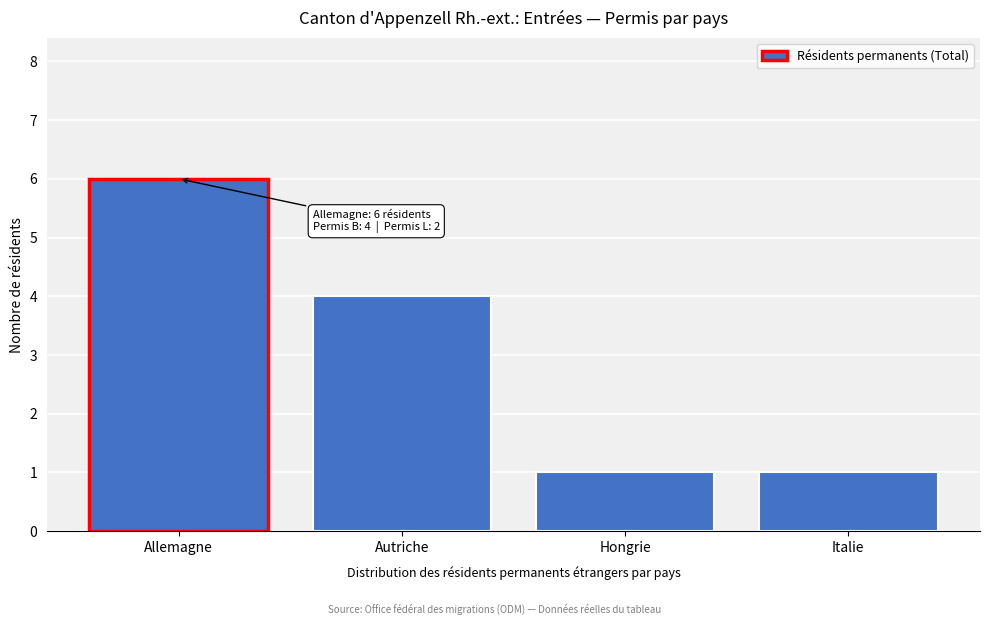

Reading left to right, extract all data points from this chart.

Allemagne=6	Autriche=4	Hongrie=1	Italie=1